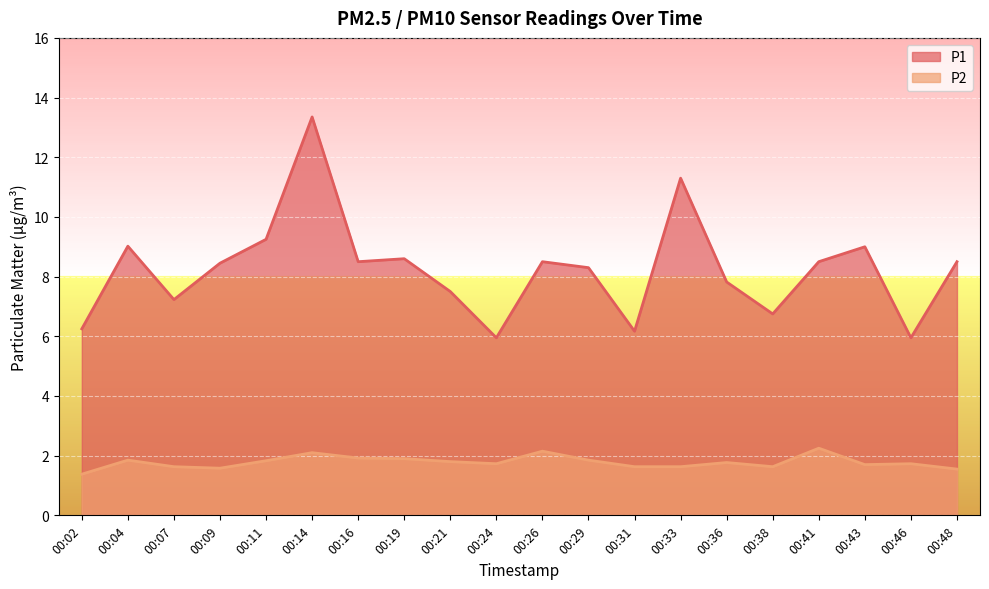

True or false: P2 and P1 intersect in this chart.

False